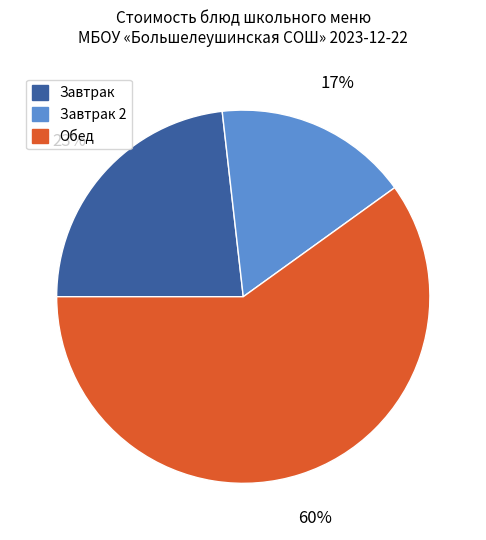

Is there a majority slice in this chart?

Yes